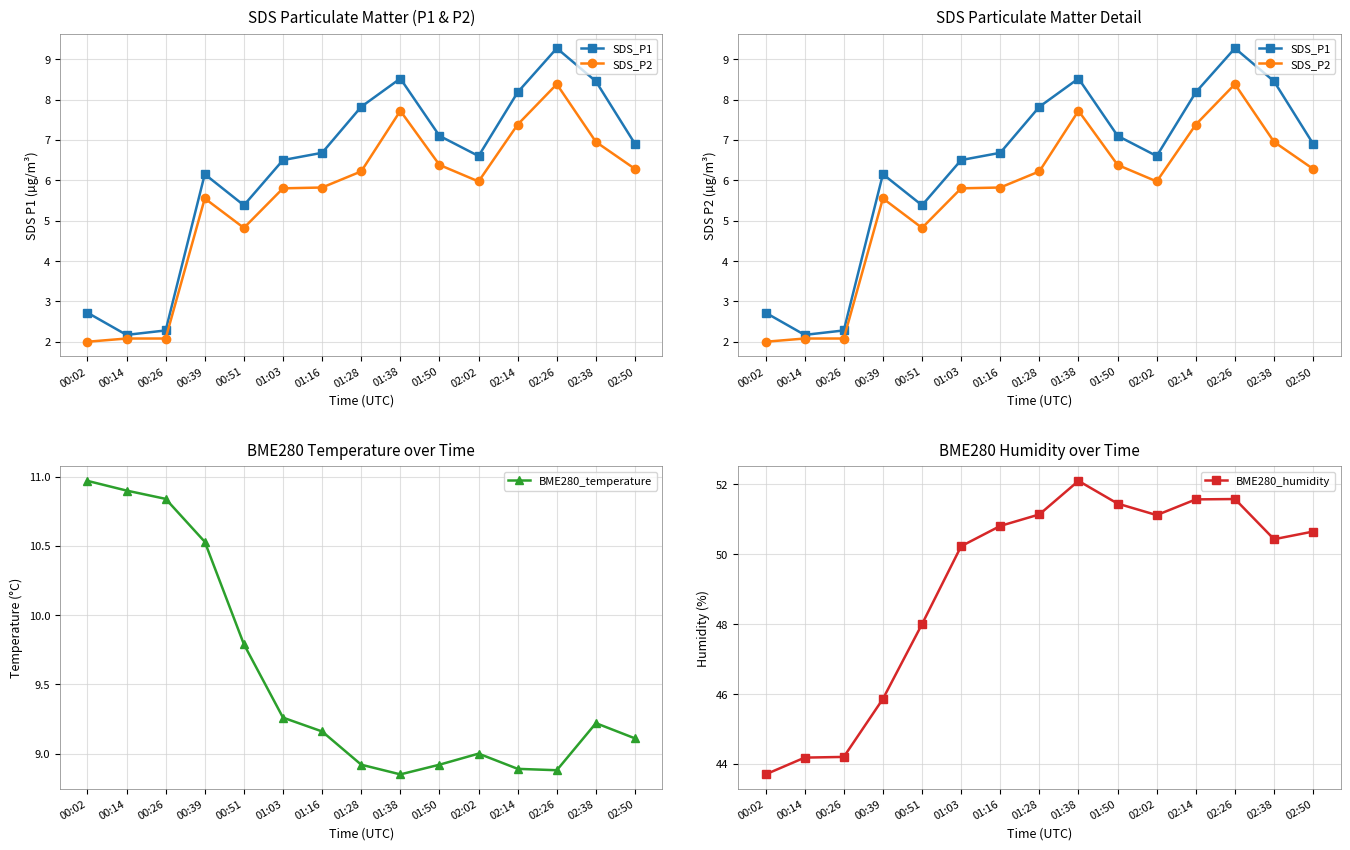

Is the value of SDS_P1 at 02:38 greater than the value of SDS_P2 at 02:14?

Yes